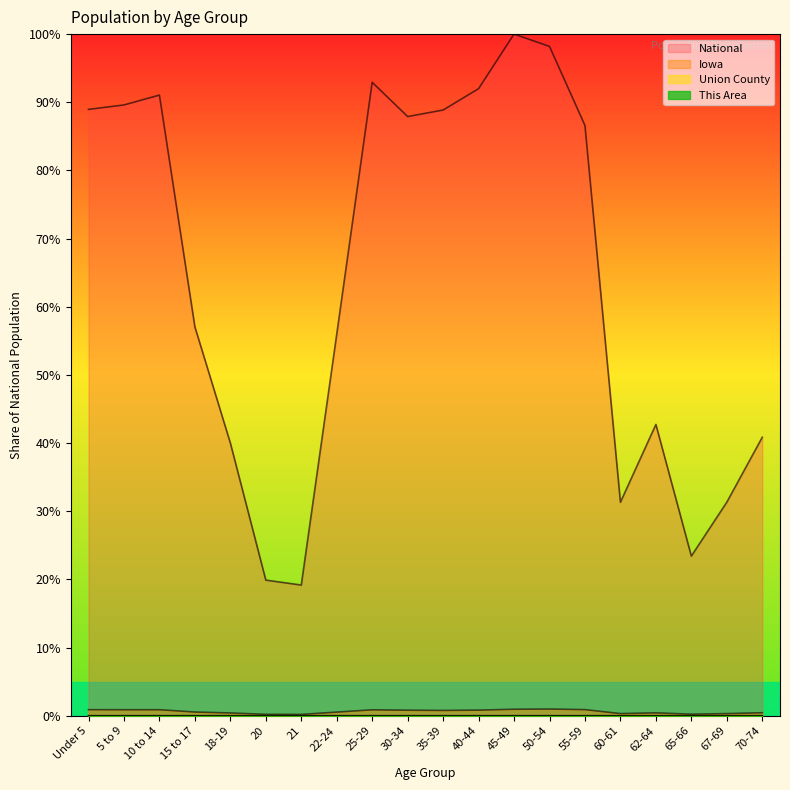

Which series has the largest total across all categories?

National